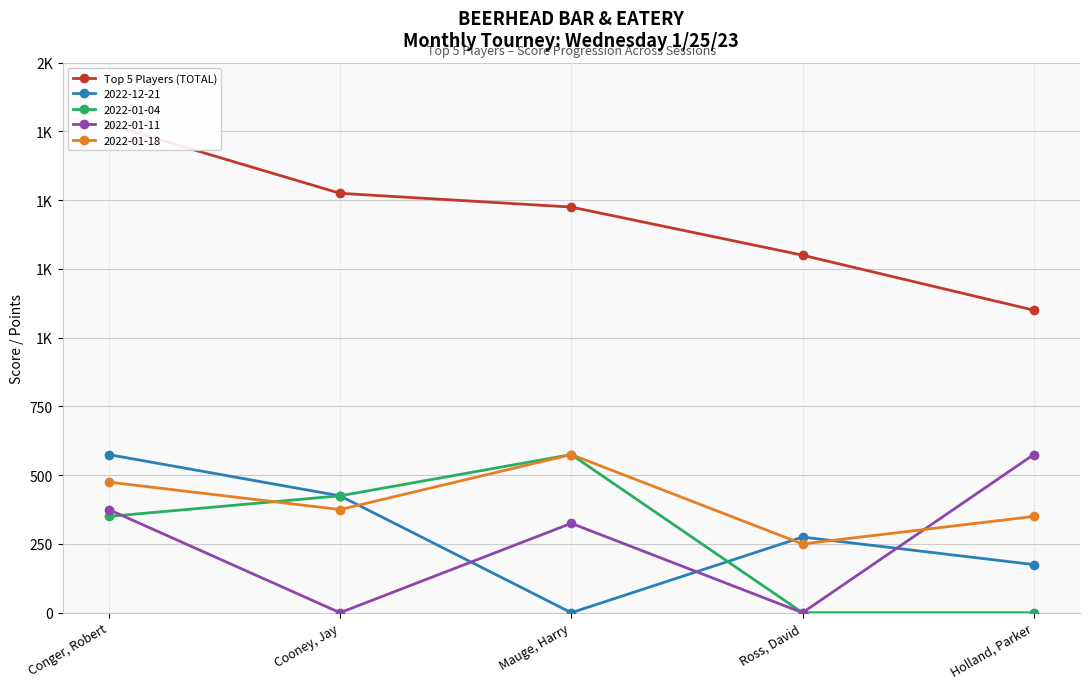

Approximately how many times larger is the value at Ross, David compared to Holland, Parker?

1.2